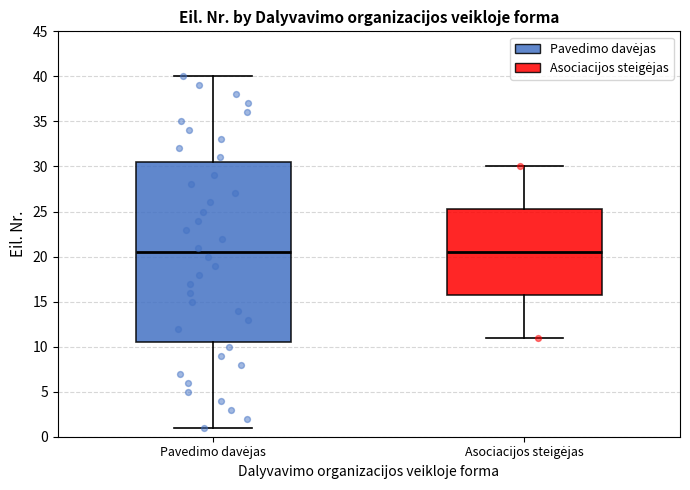

Reading left to right, read every box against the y-axis: the position of its median line, the range the box covers, and the ends of its whiskers. The values are not printed on the chart, so give them approximately, as read against the axis.

Pavedimo davėjas: median 20.5, box 10.5 to 30.5, whiskers 1.0 to 40.0
Asociacijos steigėjas: median 20.5, box 16.0 to 25.5, whiskers 11.0 to 30.0